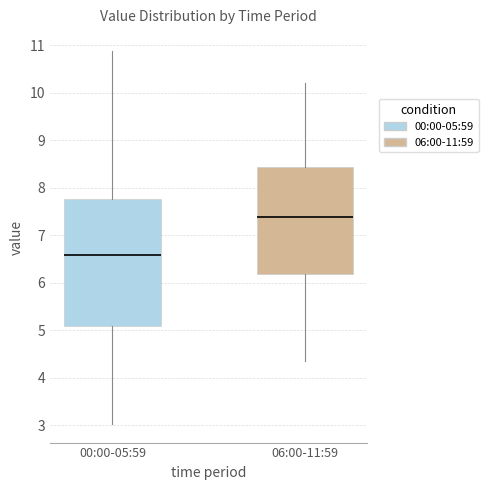

Where does the lower whisker of the box for 00:00-05:59 end on the y-axis? The values are not printed on the chart, so give them approximately, as read against the axis.

3.0